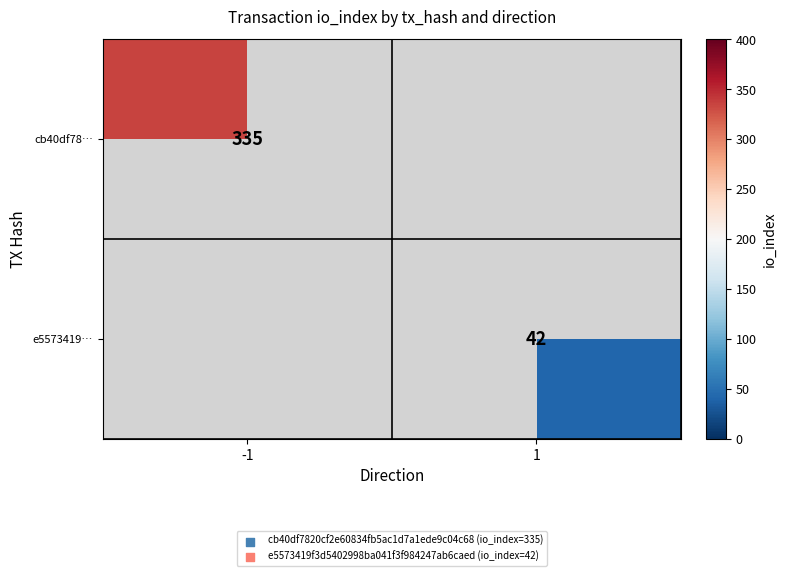

Is the value of cb40df78… at -1 greater than the value of e5573419… at 1?

Yes